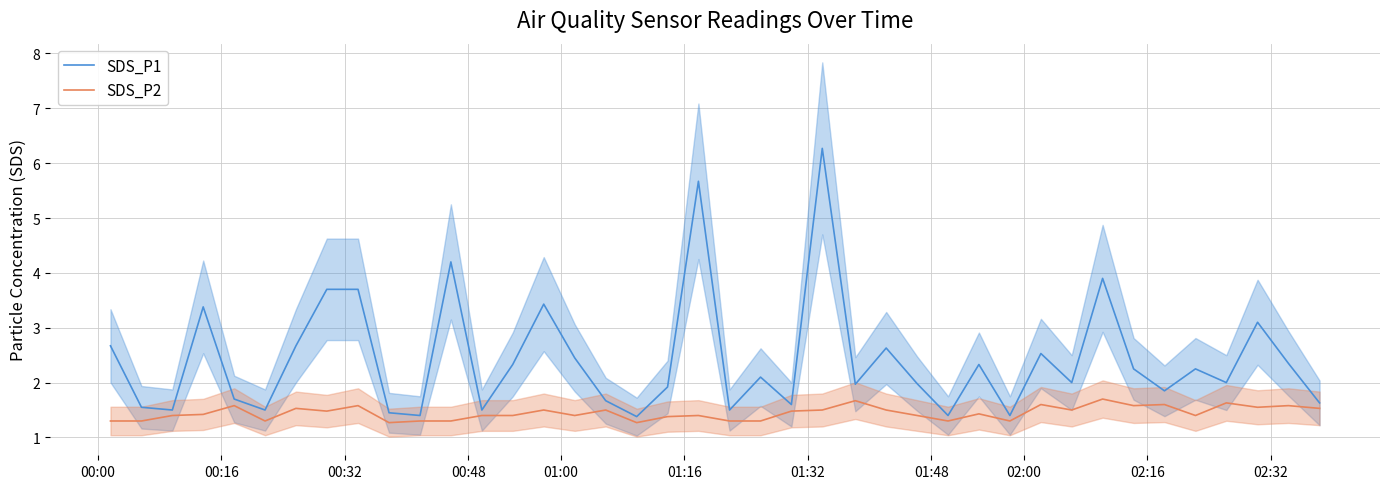

What is the minimum value for SDS_P2?

1.3